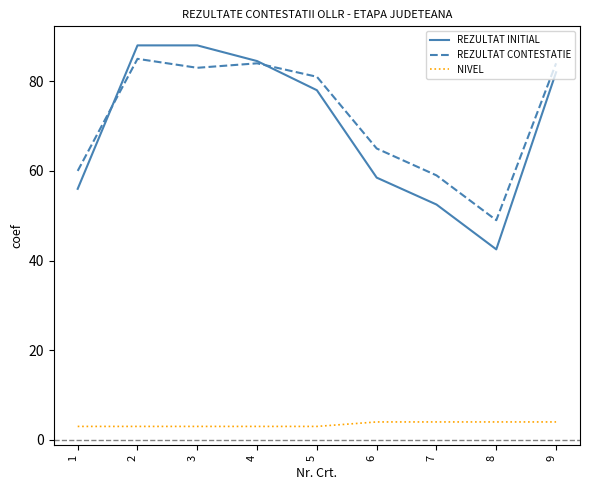

Reading left to right, transcribe all the data shown in this chart.

REZULTAT INITIAL: 56.0	88.0	88.0	84.5	78.0	58.5	52.5	42.5	82.0
REZULTAT CONTESTATIE: 60.0	85.0	83.0	84.0	81.0	65.0	59.0	49.0	84.0
NIVEL: 3.0	3.0	3.0	3.0	3.0	4.0	4.0	4.0	4.0